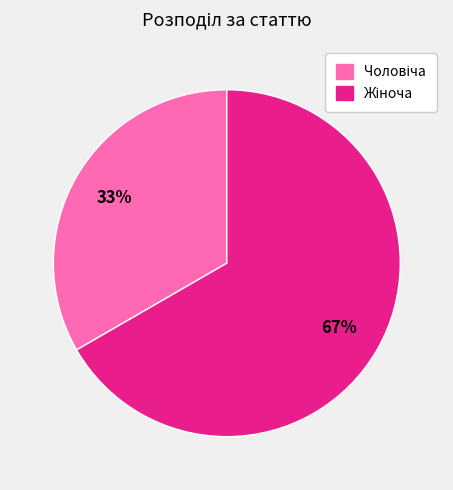

To the nearest percent, what is the average slice percentage?

50%